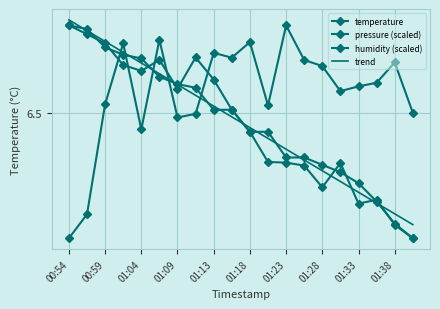

Which series has the largest range (max minus min)?

temperature